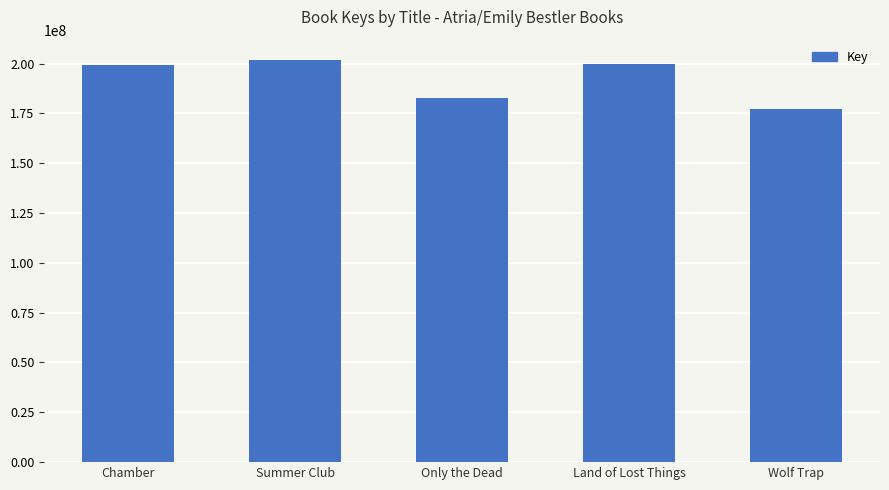

Between Only the Dead and Summer Club, which is larger?

Summer Club